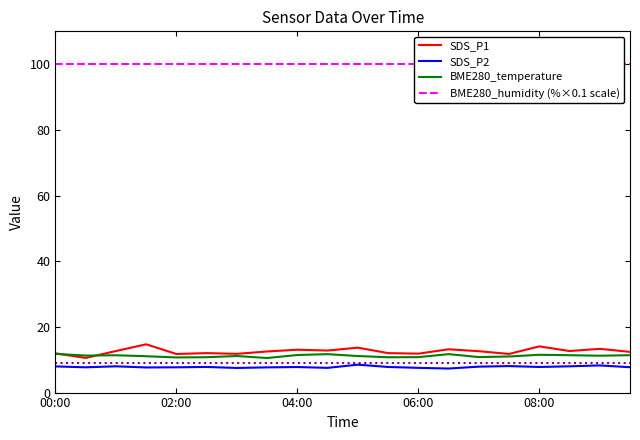

Where is SDS_P2 nearest to the value 7?

13